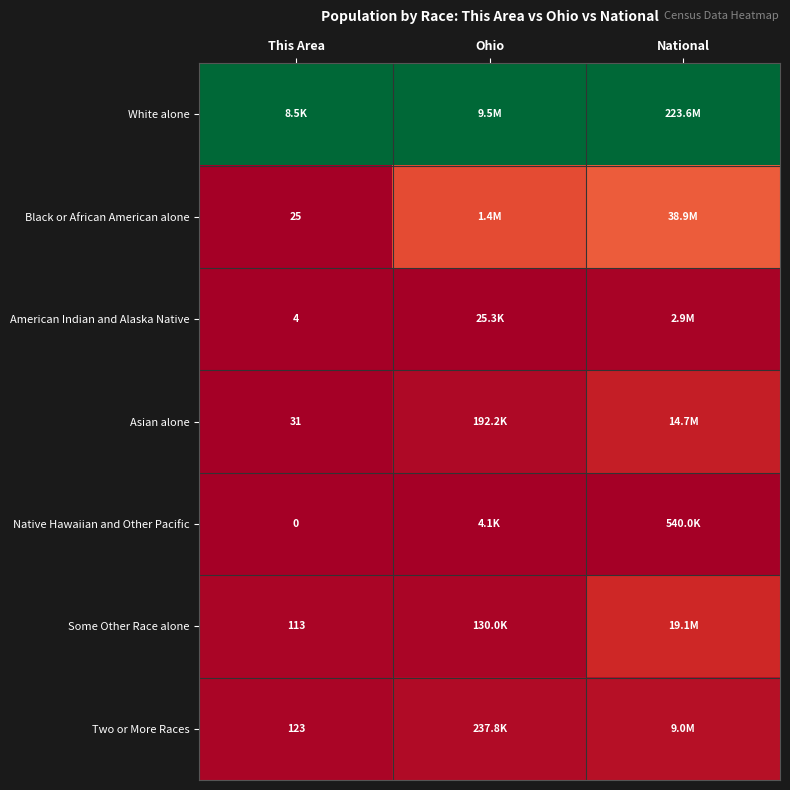

At how many categories does at least one series exceed 0?

3